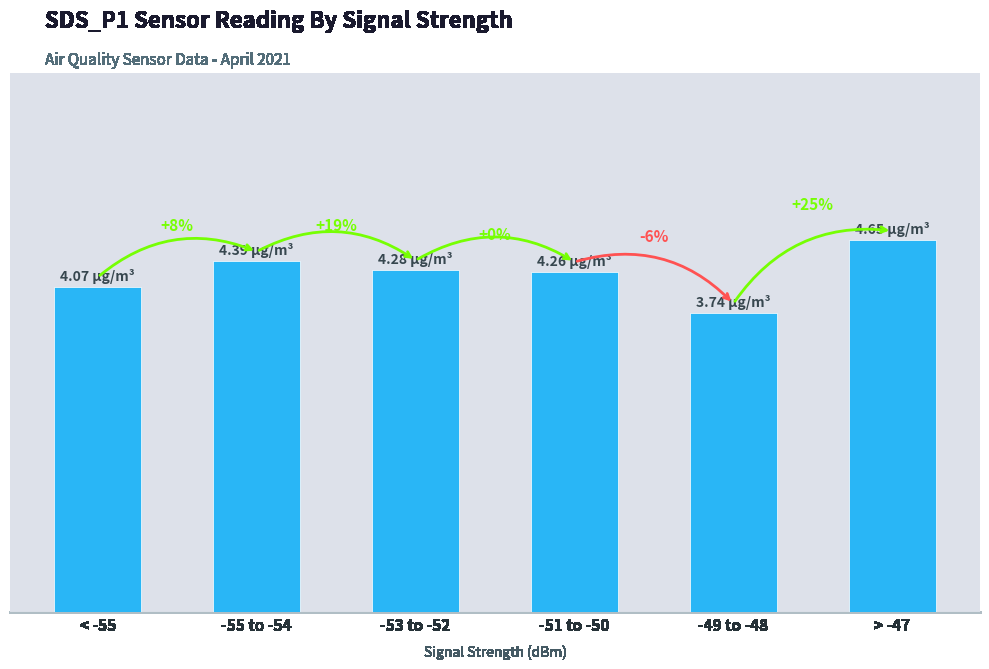

True or false: the data shows 5.1 at -49 to -48.

False